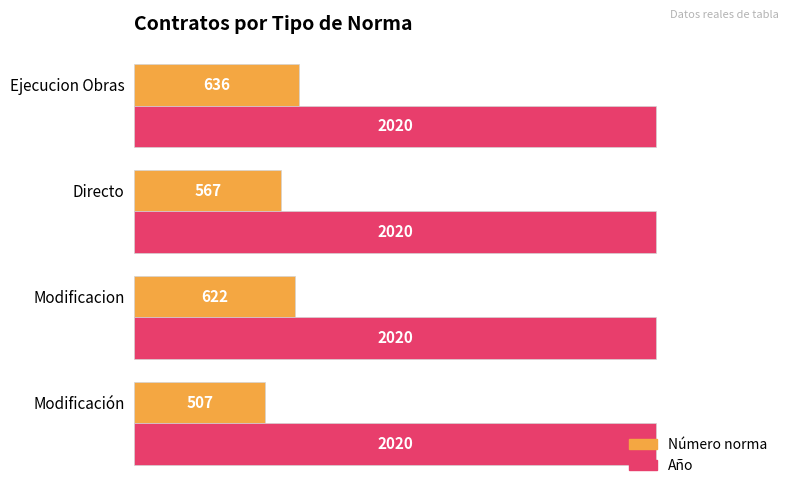

Which series changed the most between Modificacion and Directo?

Número norma